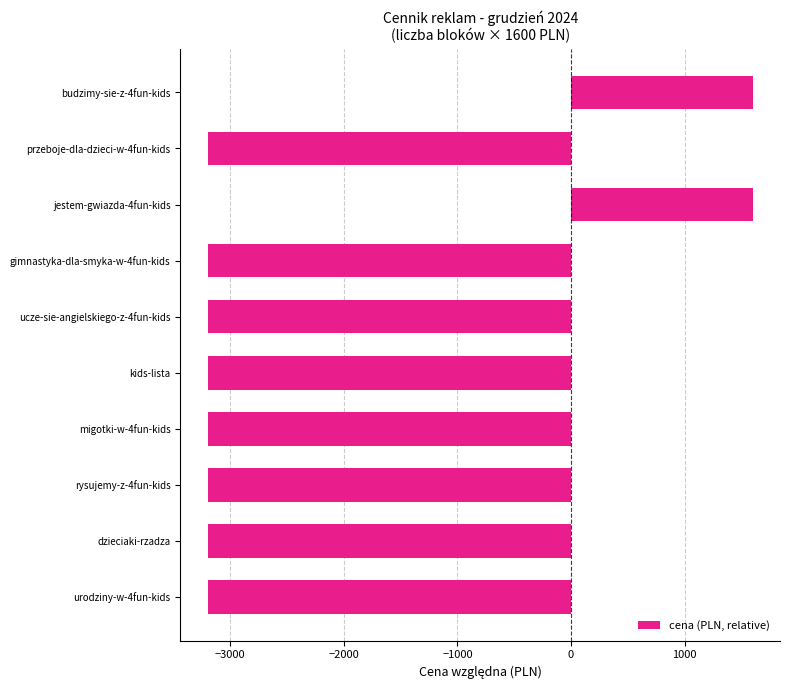

What is the maximum value shown in the chart?

1600